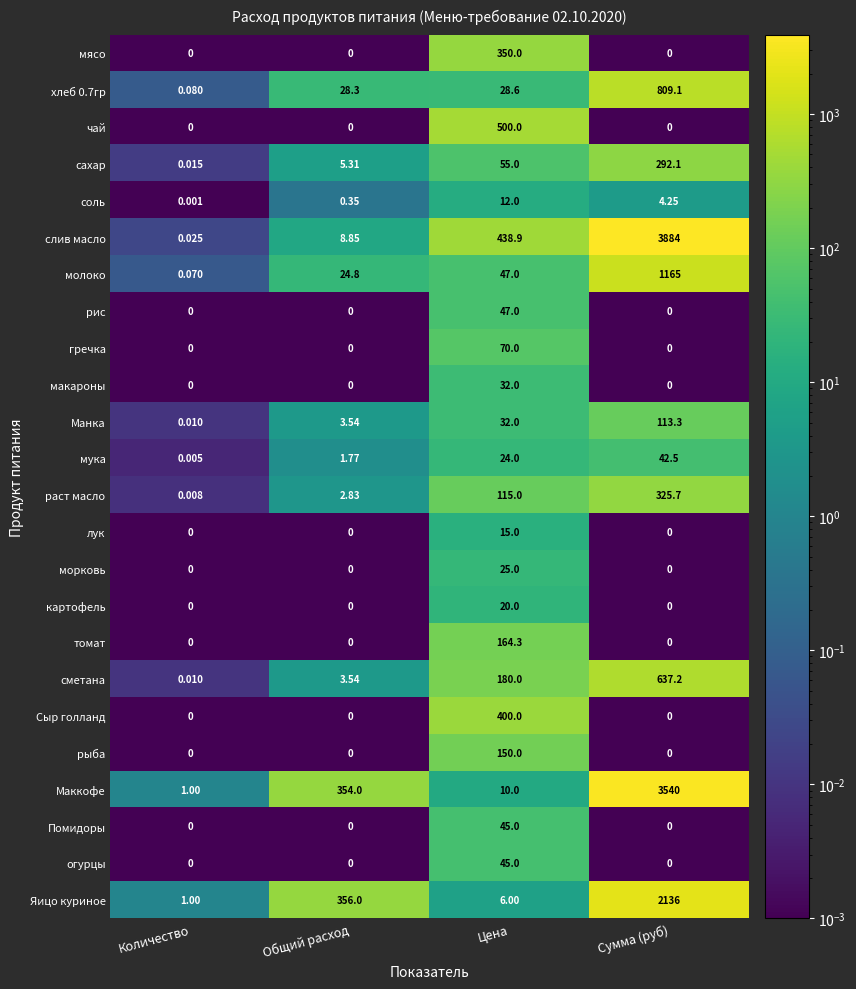

Between Общий расход and Сумма (руб), which series saw the biggest shift?

слив масло